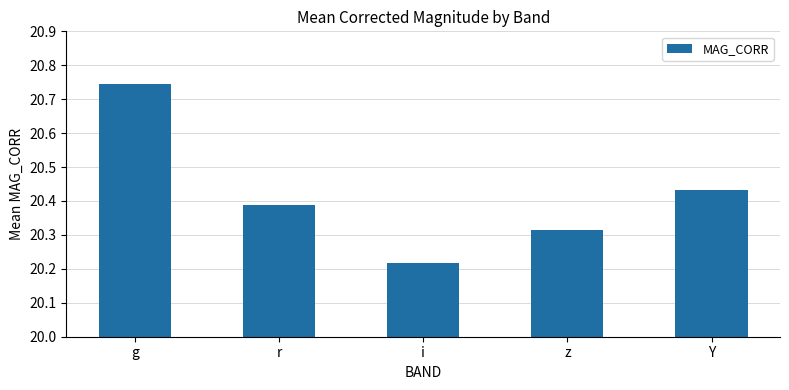

The value at z is 31.4. True or false?

False